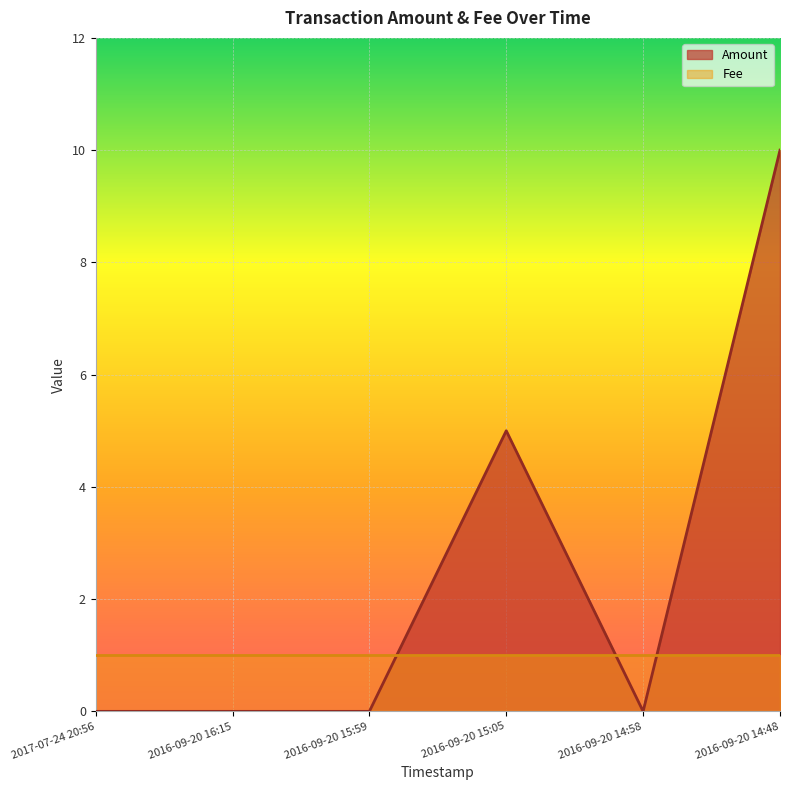

Where is the first local maximum?

2016-09-20 15:05